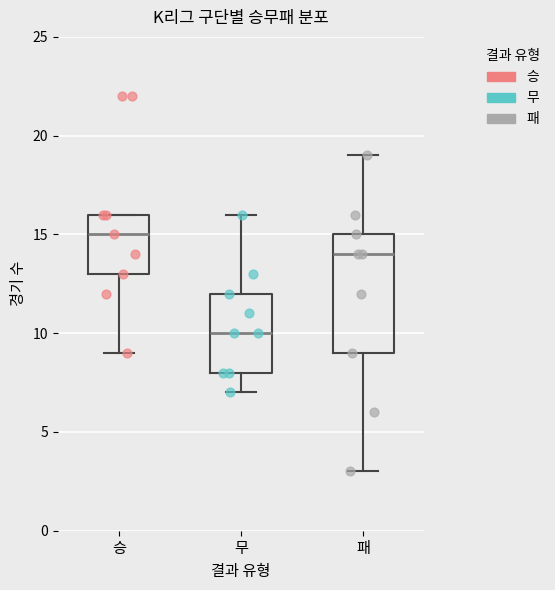

Reading left to right, transcribe this box plot: for each box, give where its median line is, the range the box spans, and where its two whiskers end, as read against the y-axis. The values are not printed on the chart, so give them approximately, as read against the axis.

승: median 15, box 13 to 16, whiskers 9 to 16
무: median 10, box 8 to 12, whiskers 7 to 16
패: median 14, box 9 to 15, whiskers 3 to 19